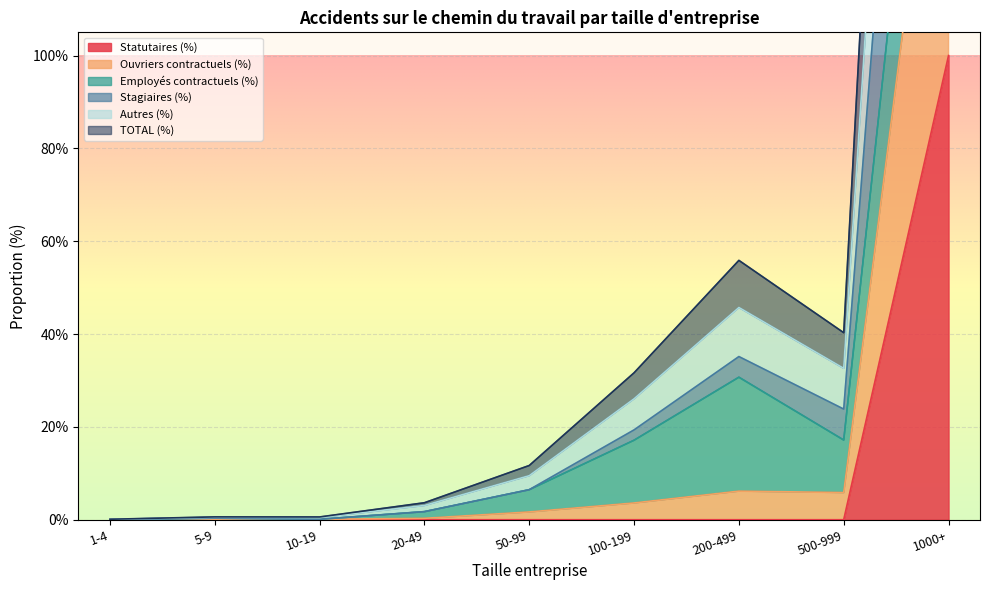

True or false: Statutaires (%) and Ouvriers contractuels (%) intersect in this chart.

False